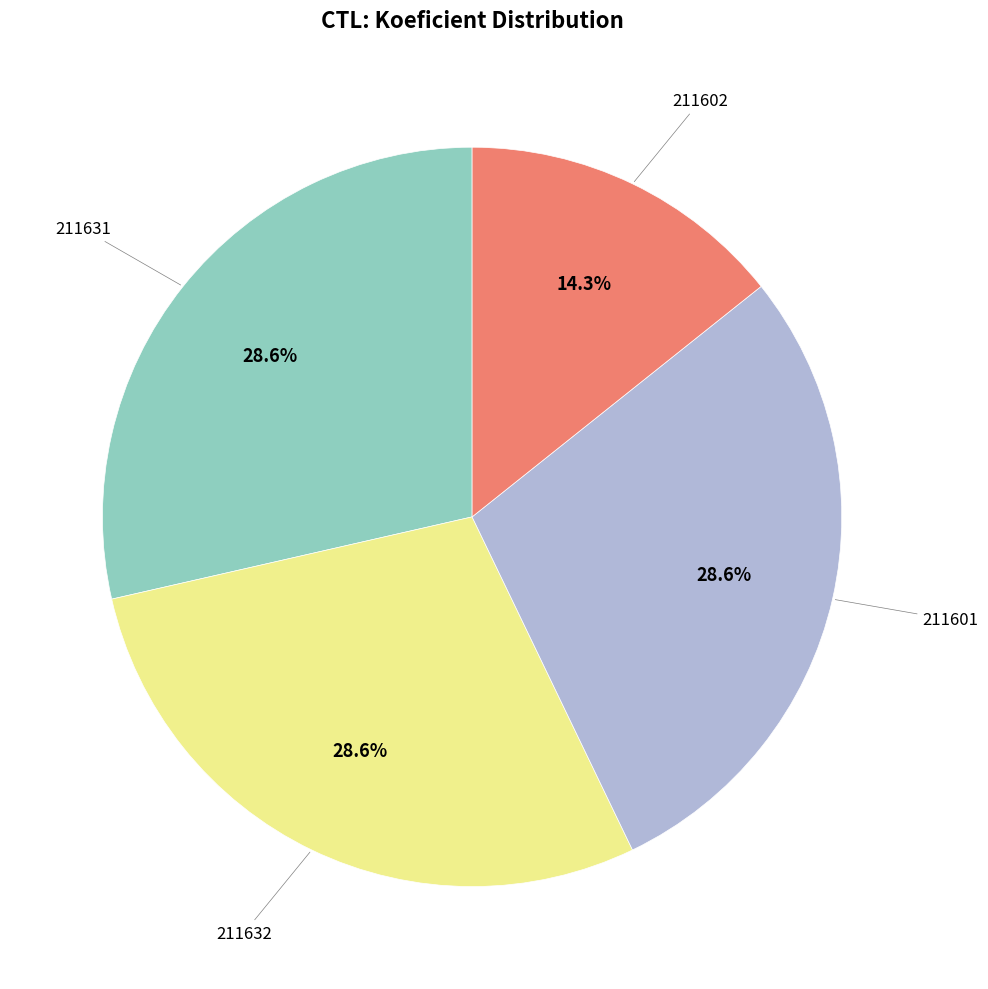

Does any single category account for the majority?

No